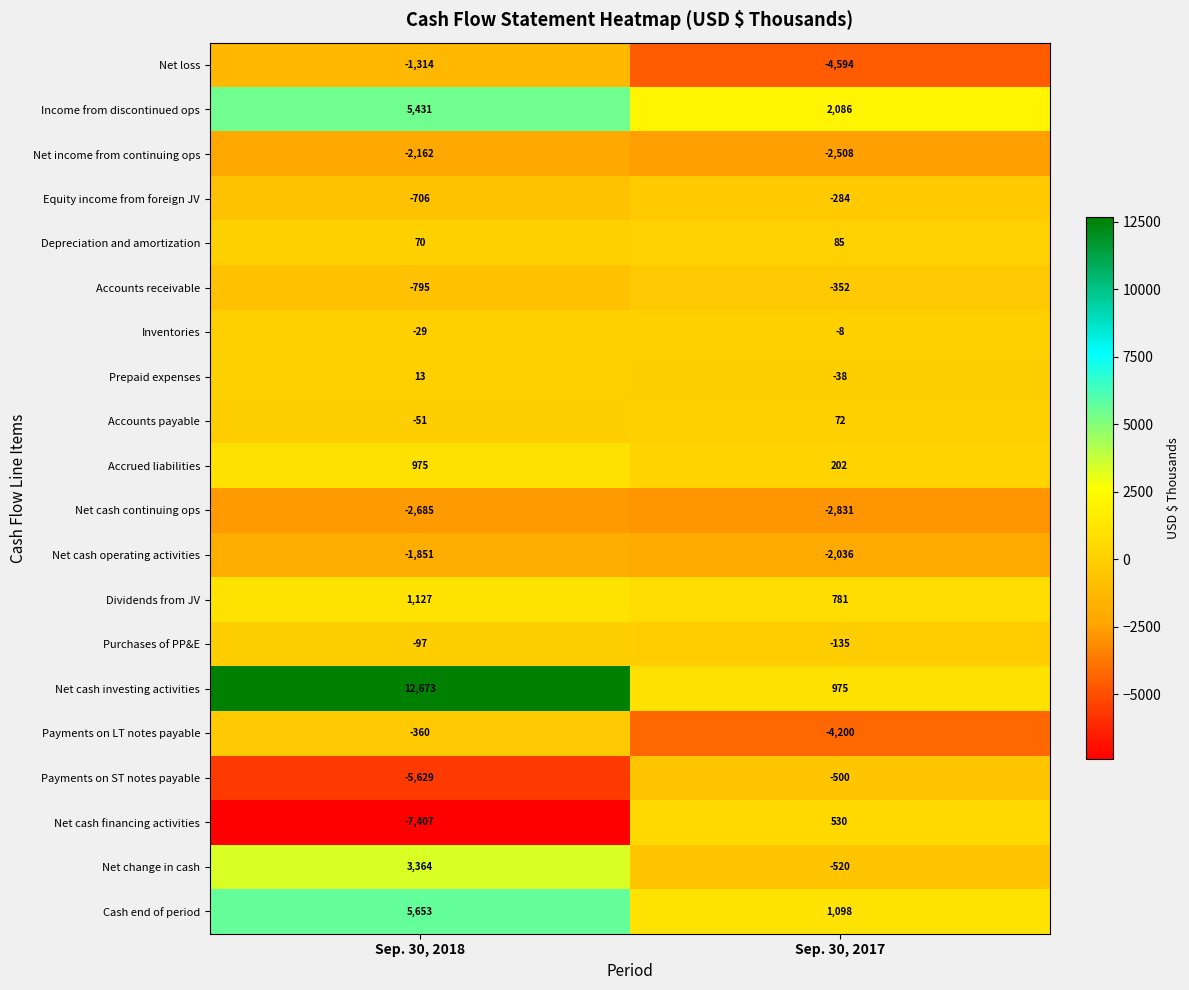

Is it true that Cash end of period equals 10080 at Sep. 30, 2018?

False